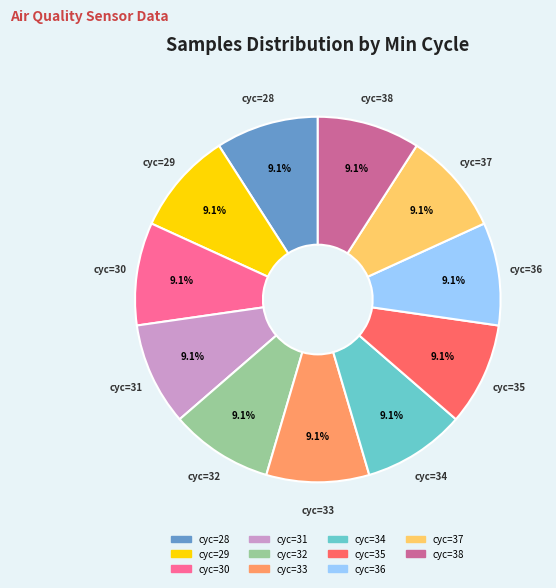

Does any single category account for the majority?

No